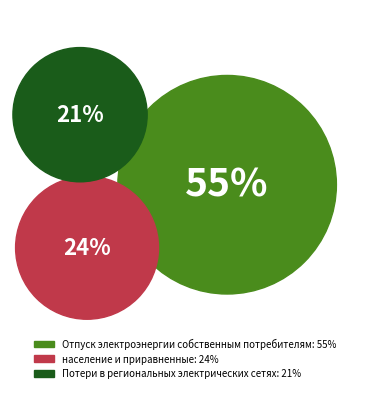

Is the sum of население и приравненные and Потери в региональных электрических сетях greater than half?

No